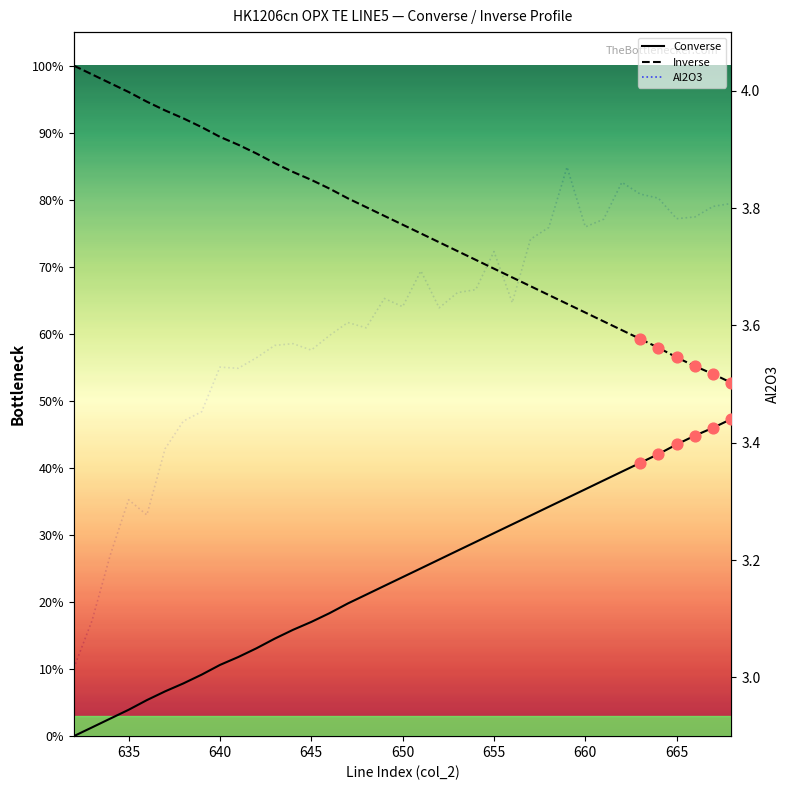

Which series contains the lowest Y value?

Converse